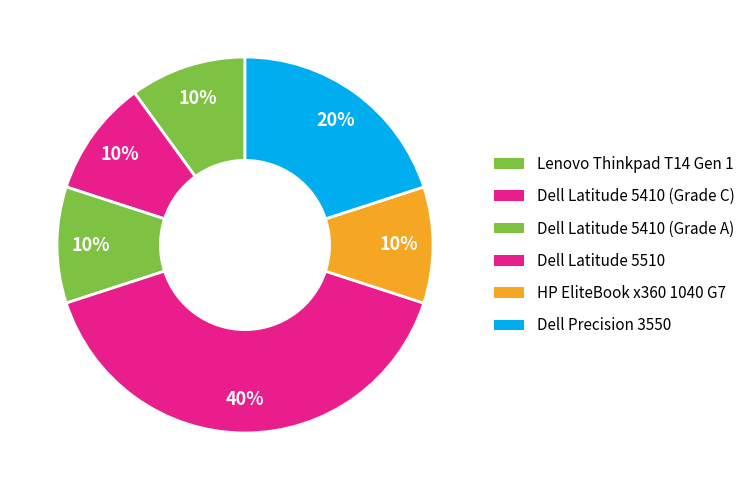

Which has a higher value, Dell Latitude 5410 (Grade A) or Lenovo Thinkpad T14 Gen 1?

Dell Latitude 5410 (Grade A)